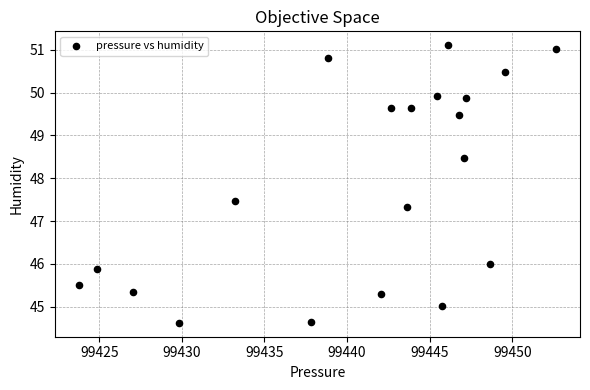

What is the range of X values (max minus min)?

28.9